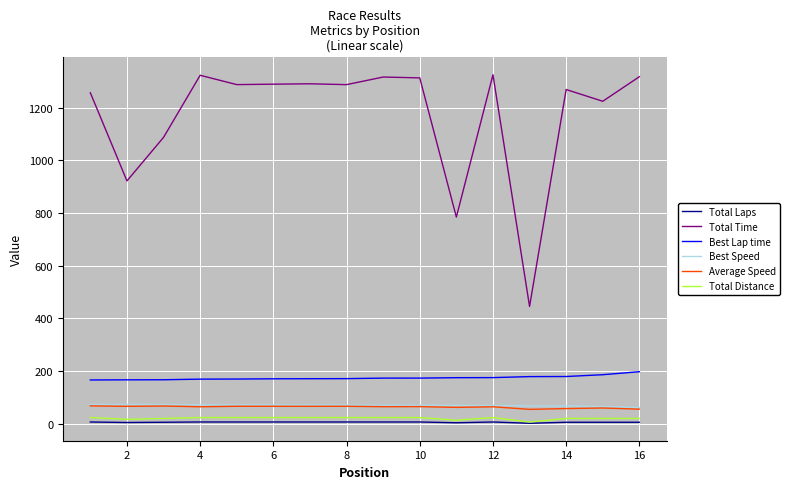

What is the smallest value displayed?

2.0